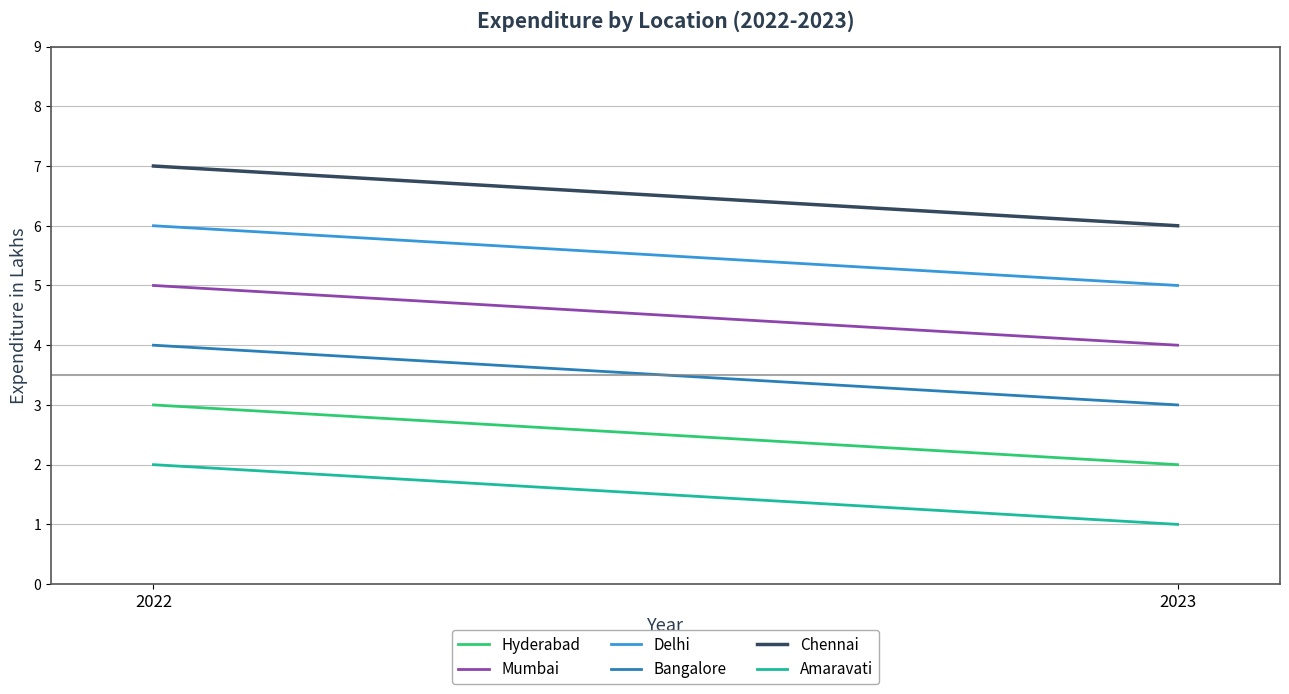

At which category does the chart reach its minimum across all series?

2023